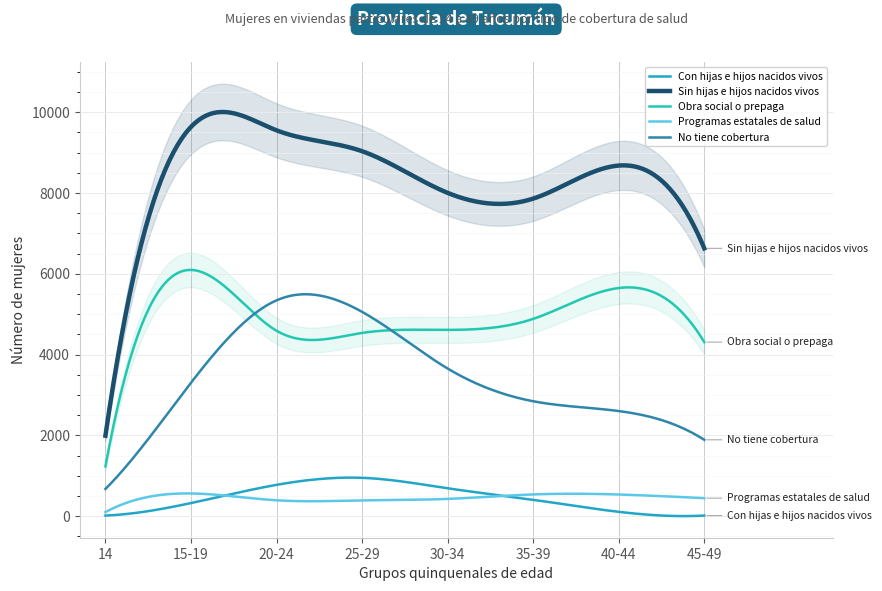

What are all the series names shown in the legend?

Con hijas e hijos nacidos vivos, Sin hijas e hijos nacidos vivos, Obra social o prepaga, Programas estatales de salud, No tiene cobertura